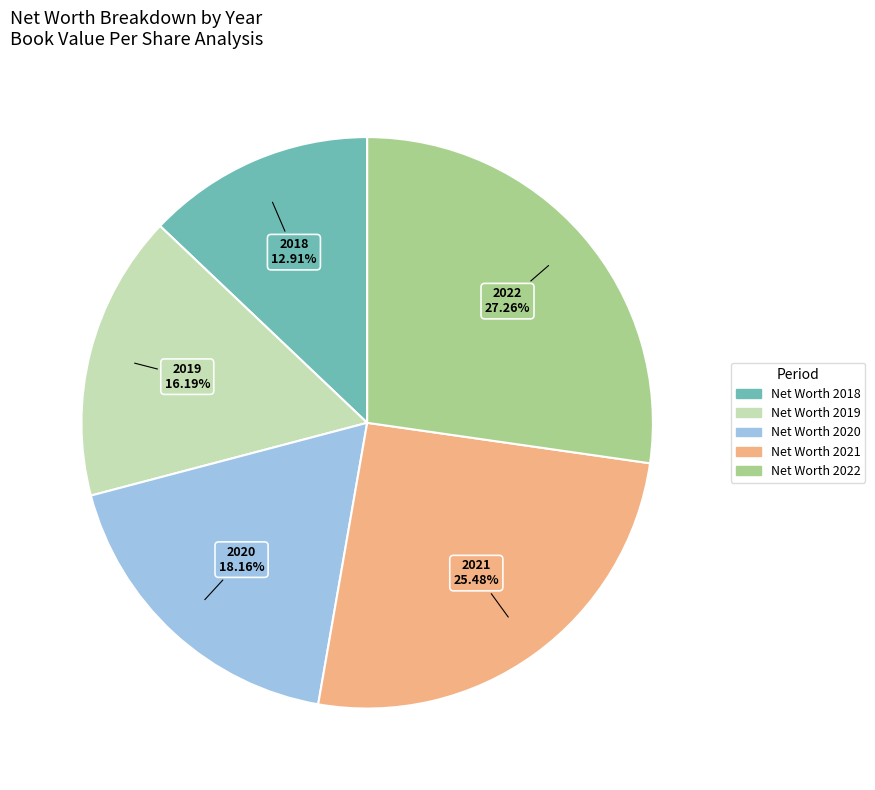

Combined, do Net Worth 2020 and Net Worth 2018 account for over 50%?

No